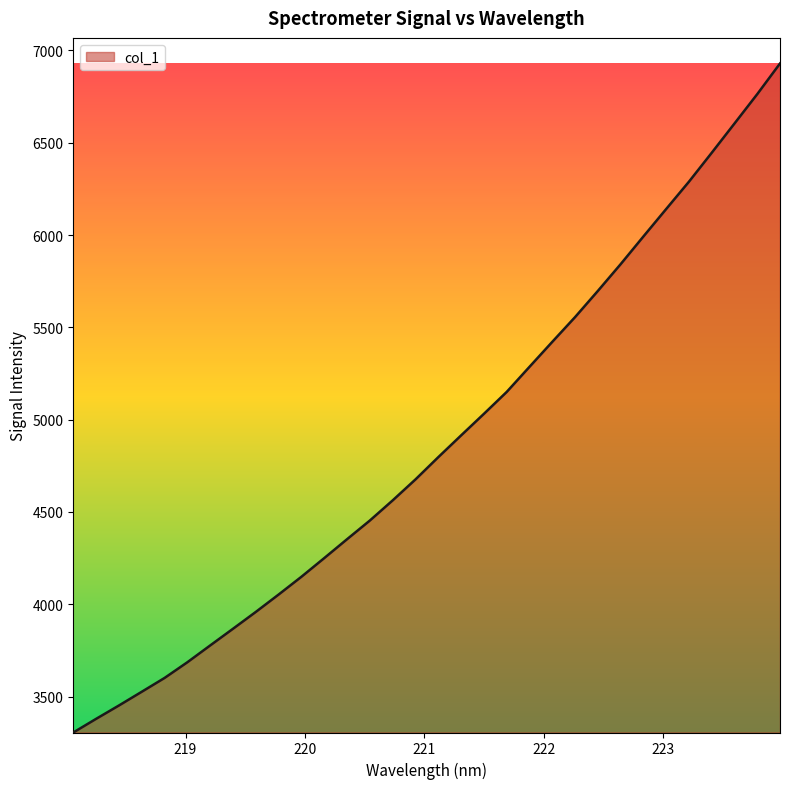

What is the maximum value shown in the chart?

6929.6